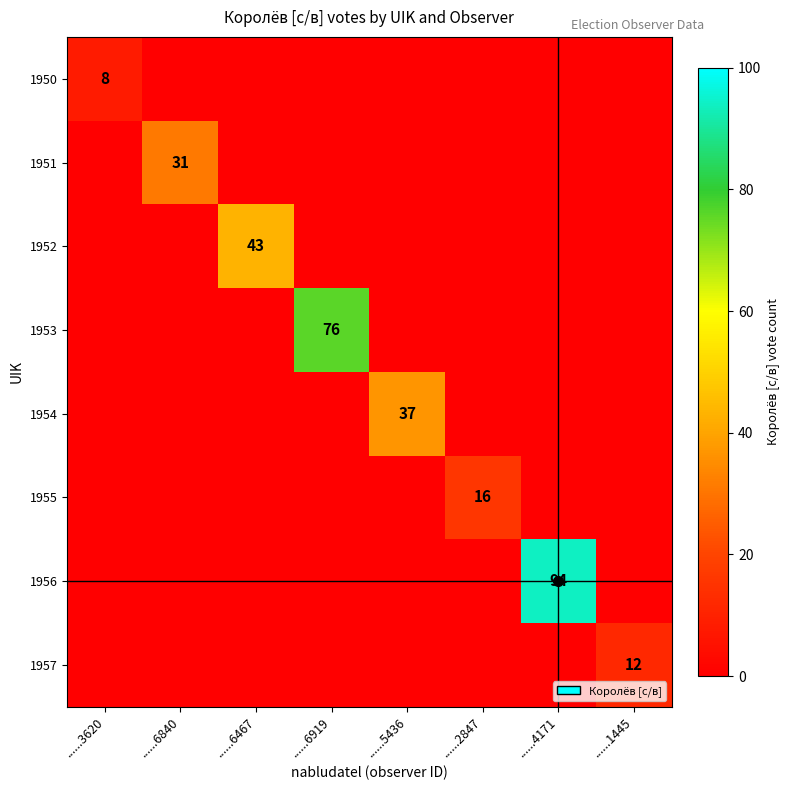

What is the difference between the highest and lowest values at ......2847?

16